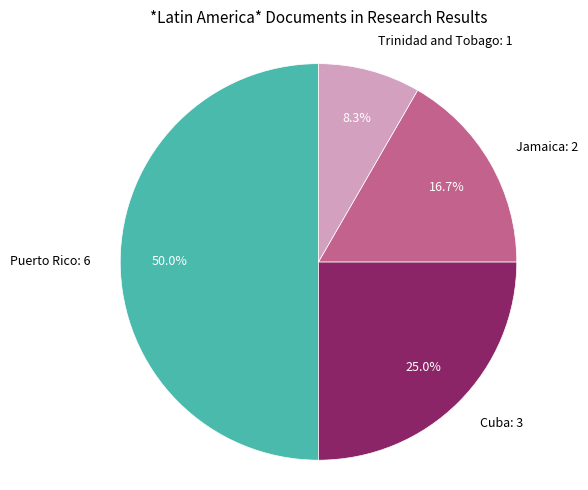

Does any single category account for the majority?

No